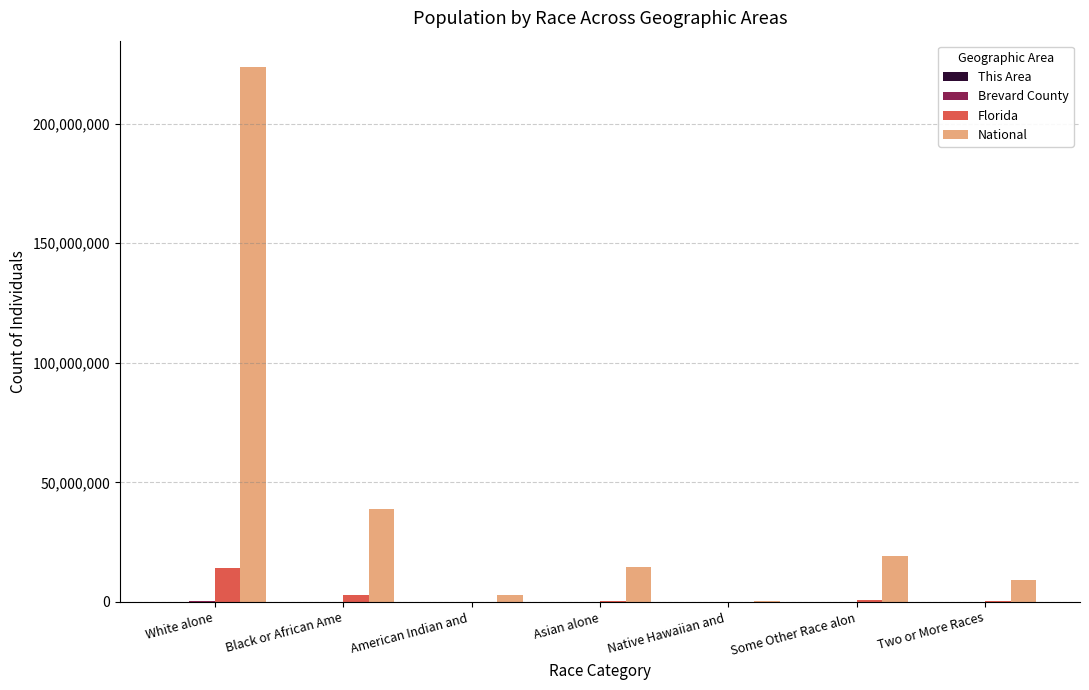

At which category is the sum across all series the highest?

White alone